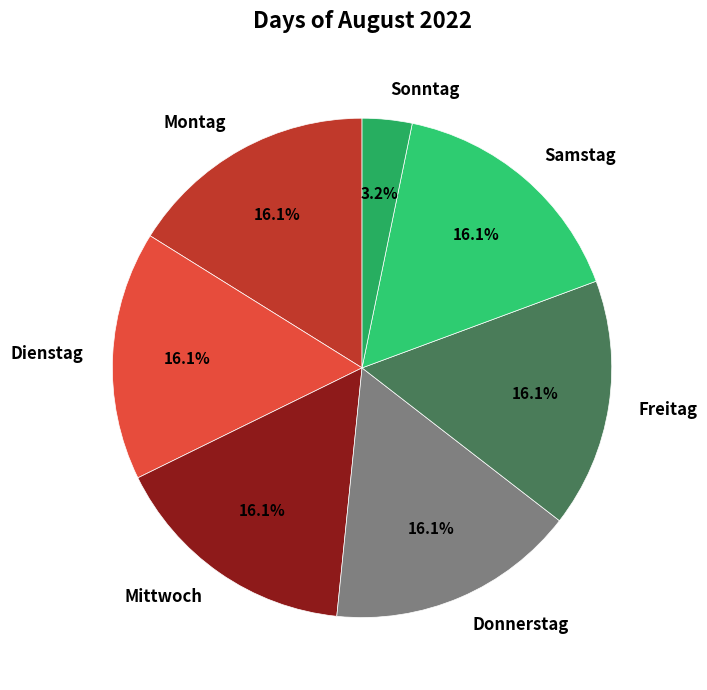

To the nearest percent, what is the combined percentage of Sonntag and Montag?

19%